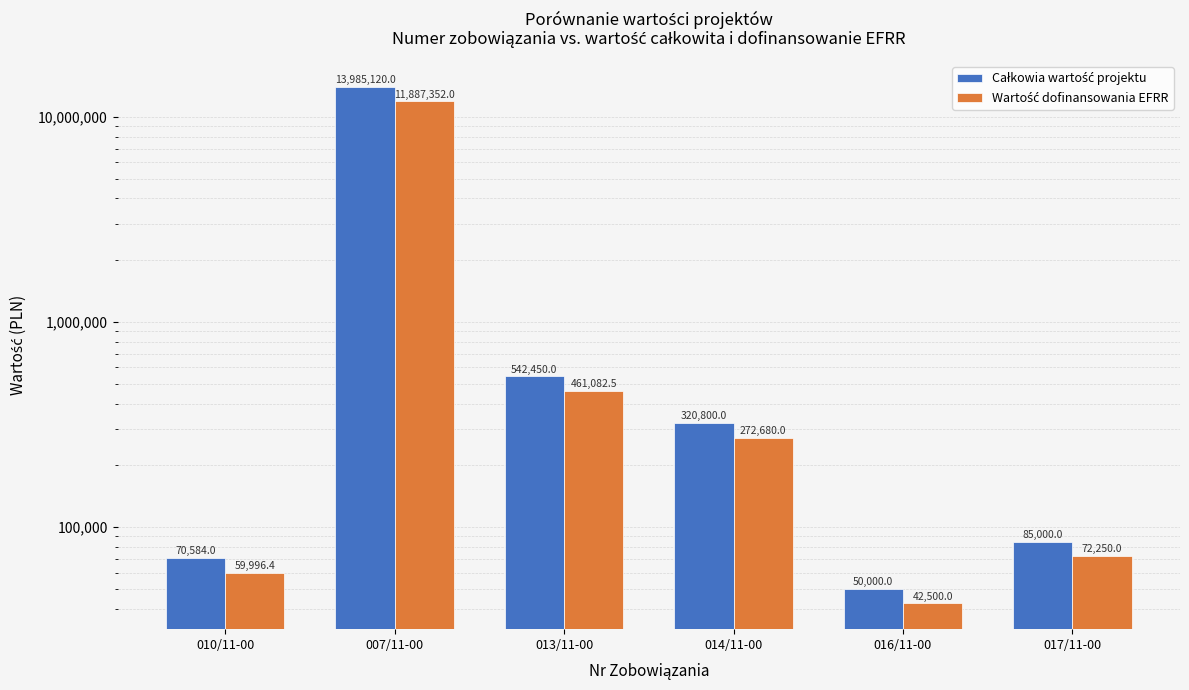

At which label does Wartość dofinansowania EFRR first exceed 272680?

007/11-00